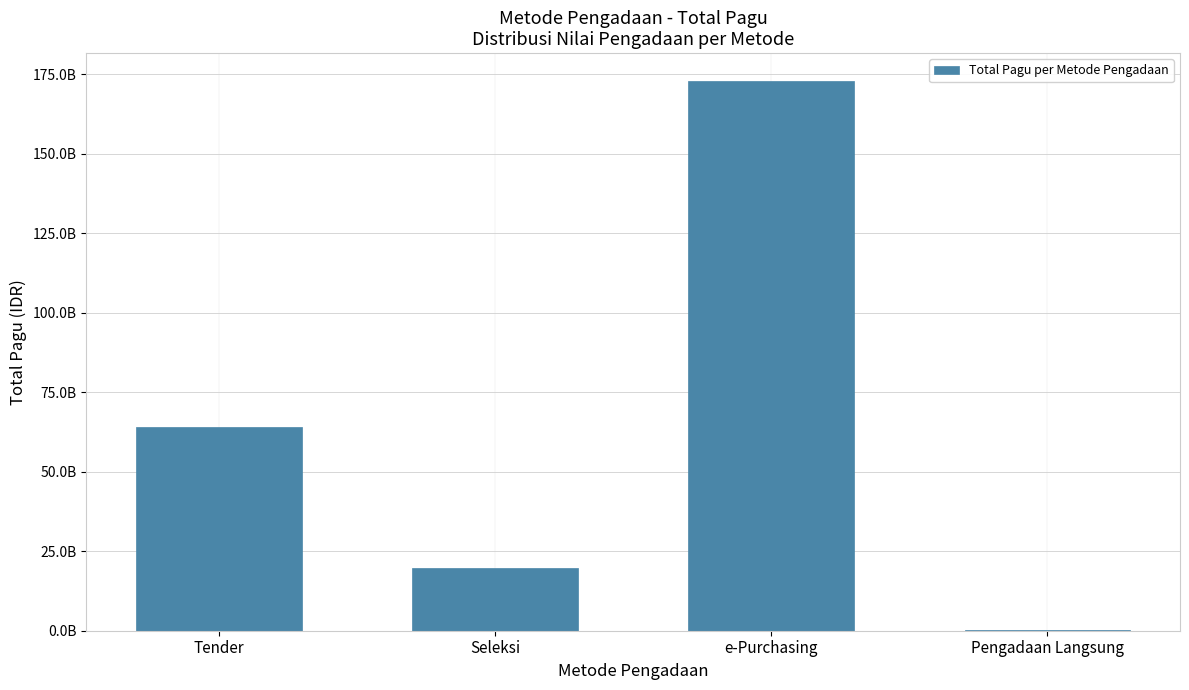

Which category has the lowest value across all series?

Pengadaan Langsung